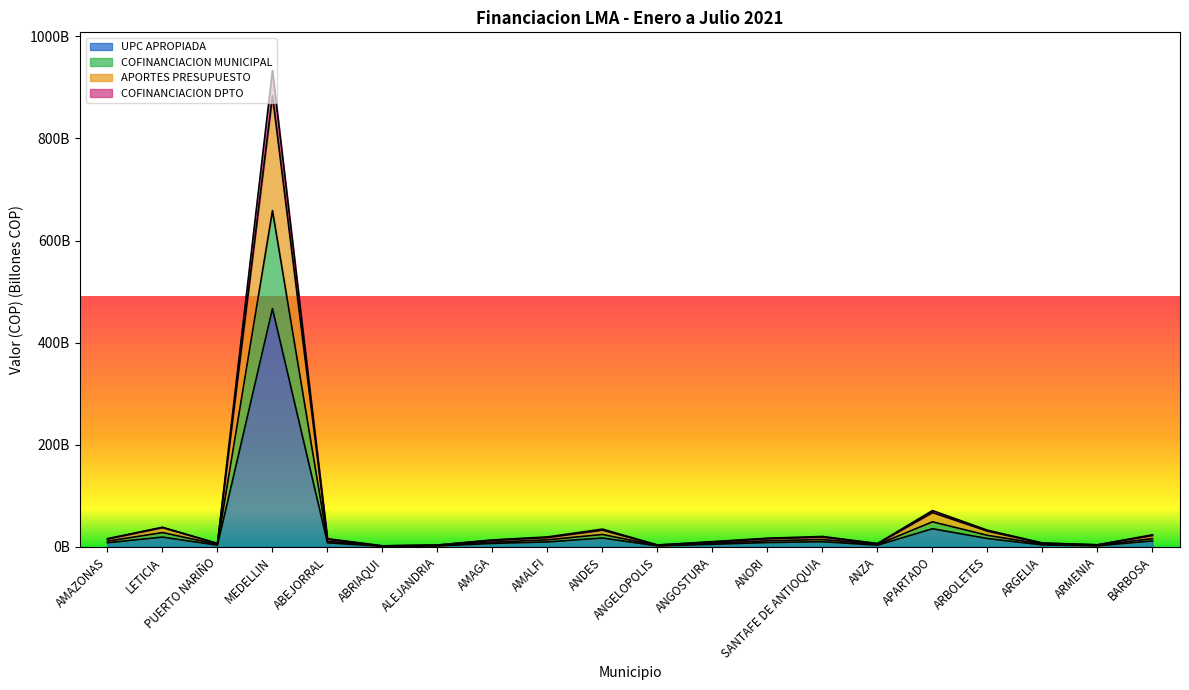

Rank the series at ANZA from highest to lowest value.

COFINANCIACION DPTO, APORTES PRESUPUESTO, COFINANCIACION MUNICIPAL, UPC APROPIADA